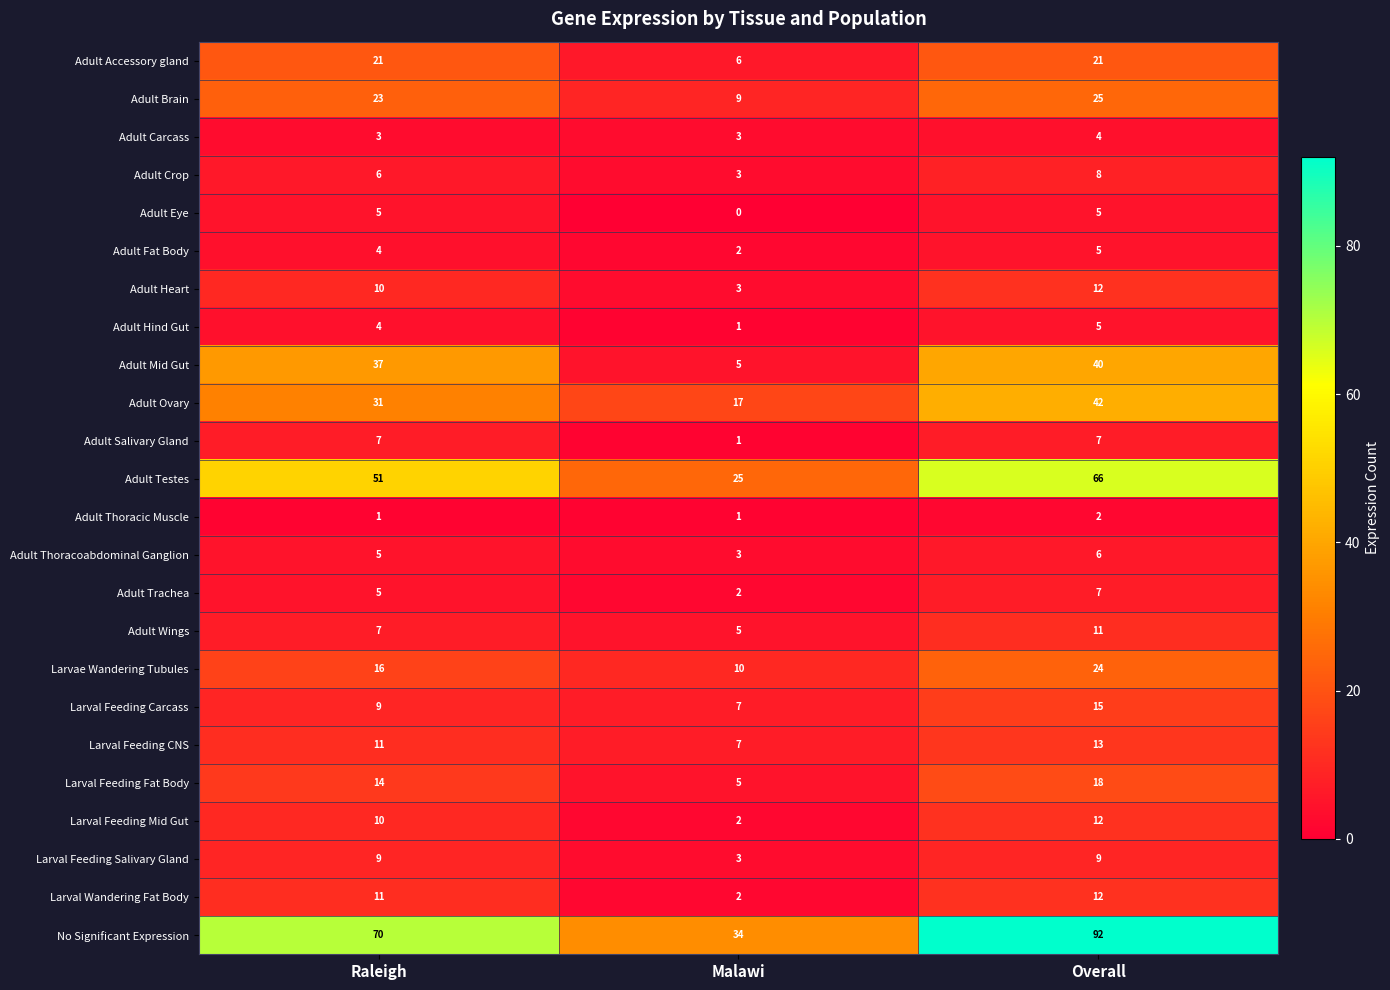

What is the total value across all series at Malawi?

156